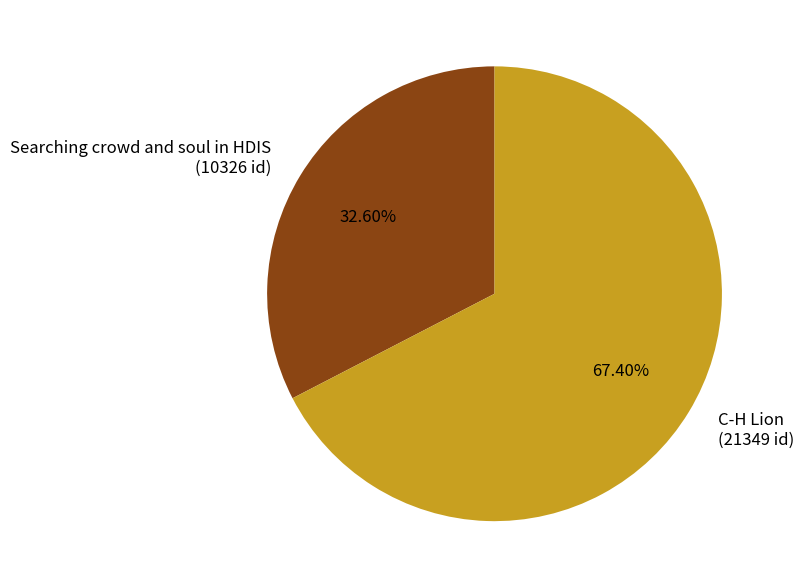

Rank the categories by value from lowest to highest.

Searching crowd and soul in HDIS, C-H Lion